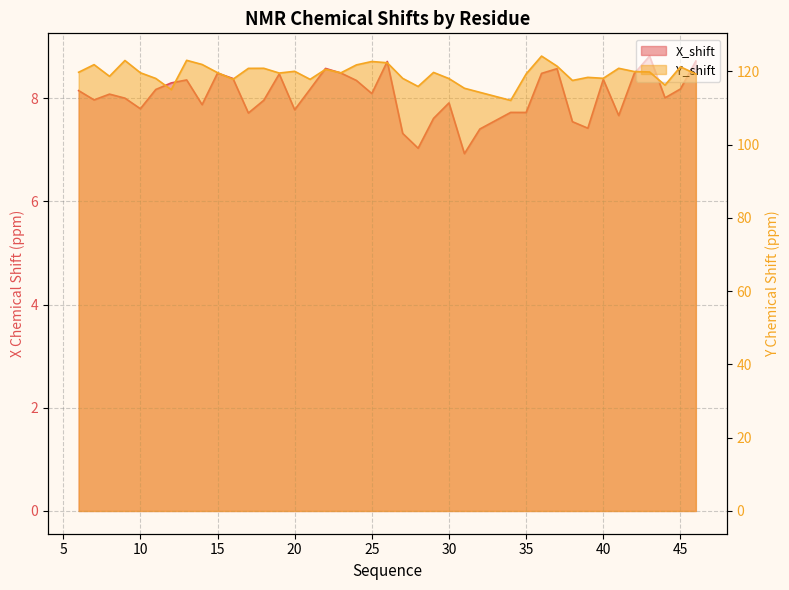

Which series has the largest total across all categories?

Y_shift